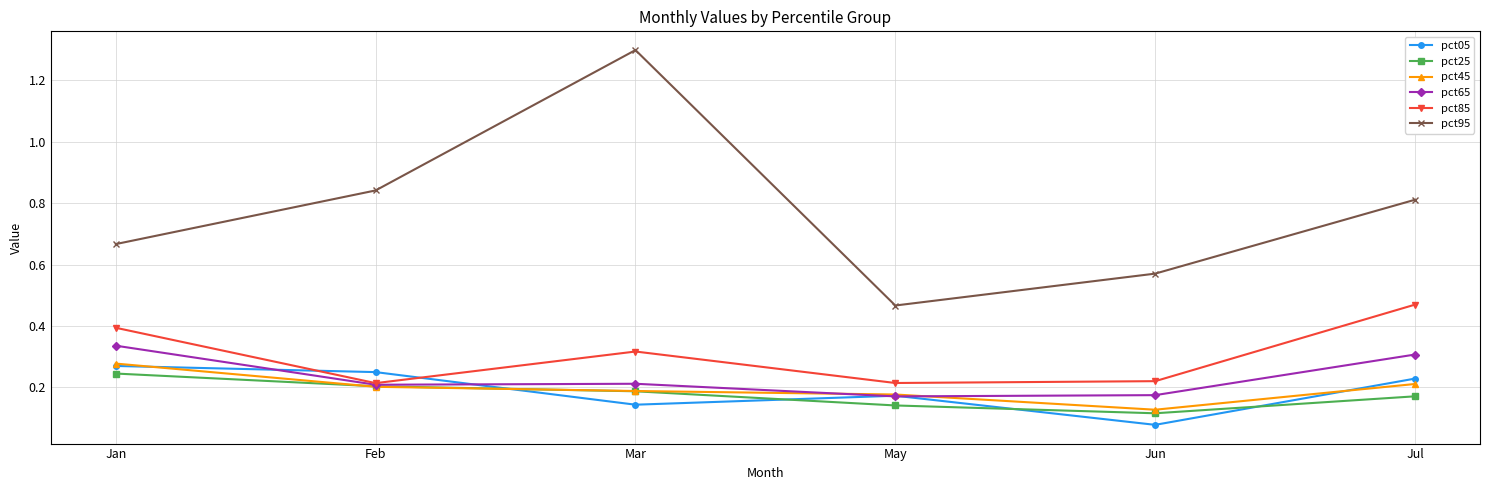

True or false: pct25 and pct95 cross at least once.

False